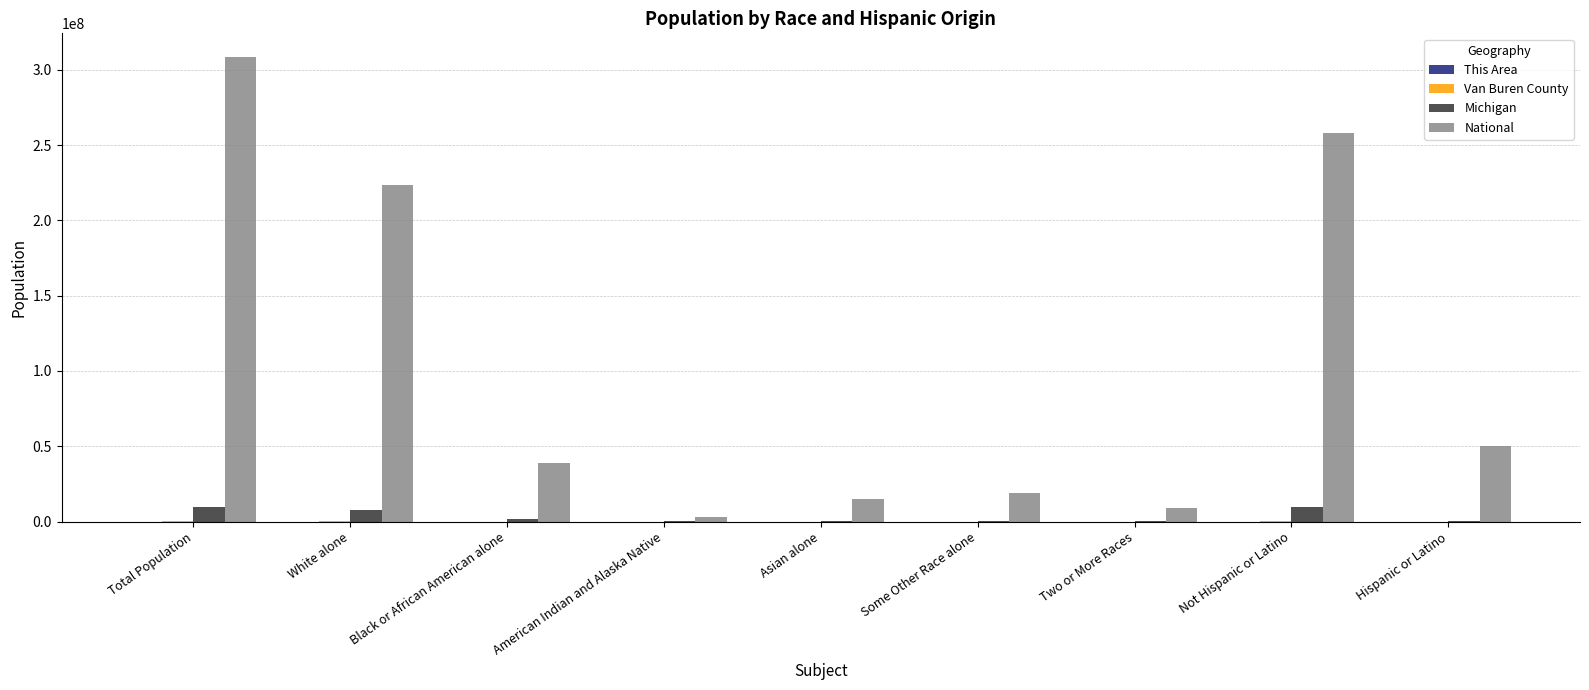

Which series has the largest total across all categories?

National